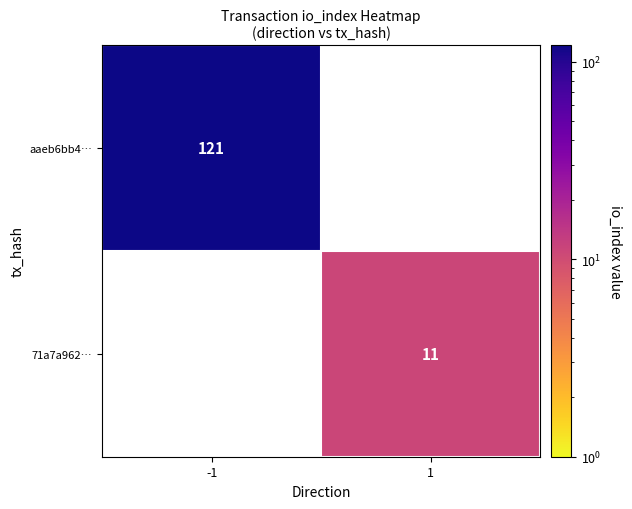

How many categories are shown in the chart?

2